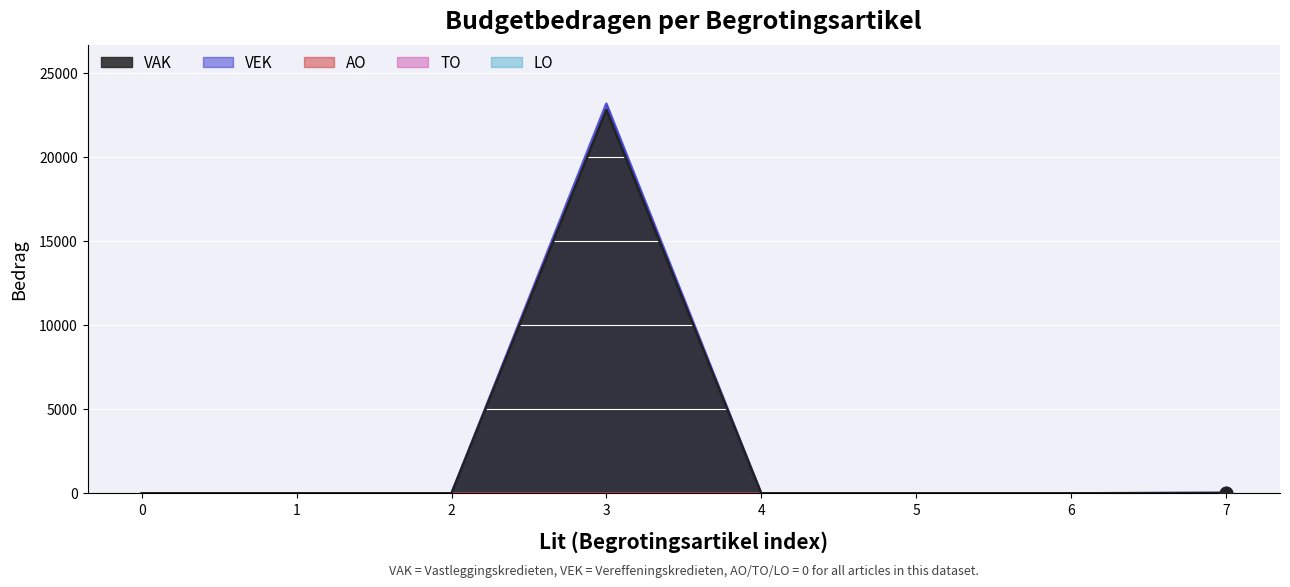

Which series has the largest total across all categories?

VEK